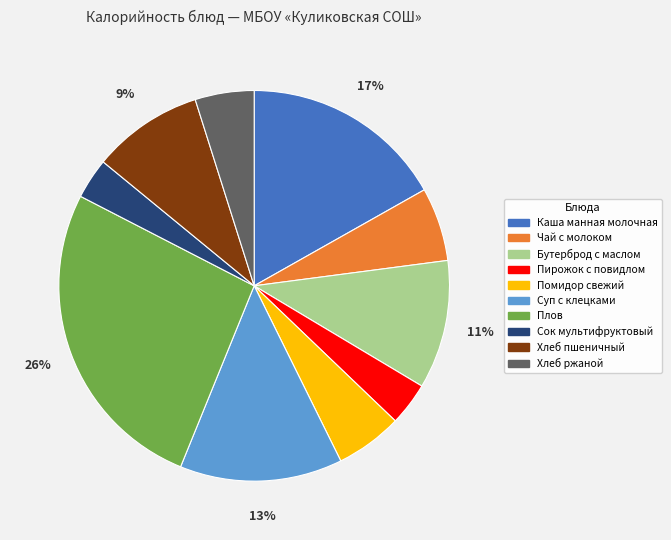

To the nearest percent, what is the average slice percentage?

10%